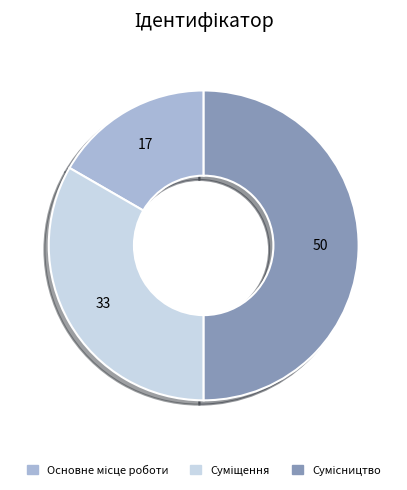

Rank the categories by value from highest to lowest.

Сумісництво, Суміщення, Основне місце роботи